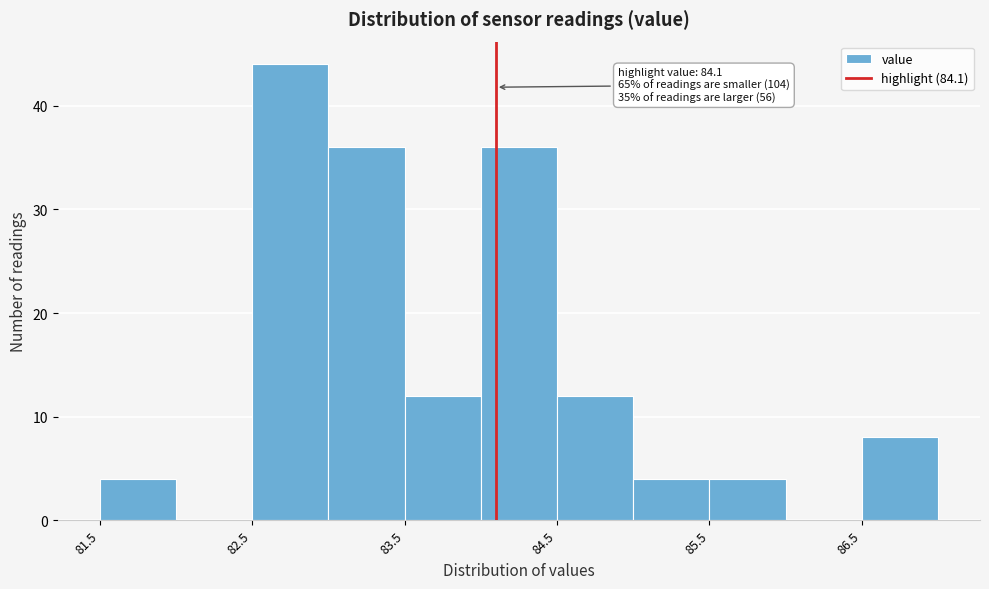

Which range on the x-axis has the tallest bar?

82.5 to 83.0